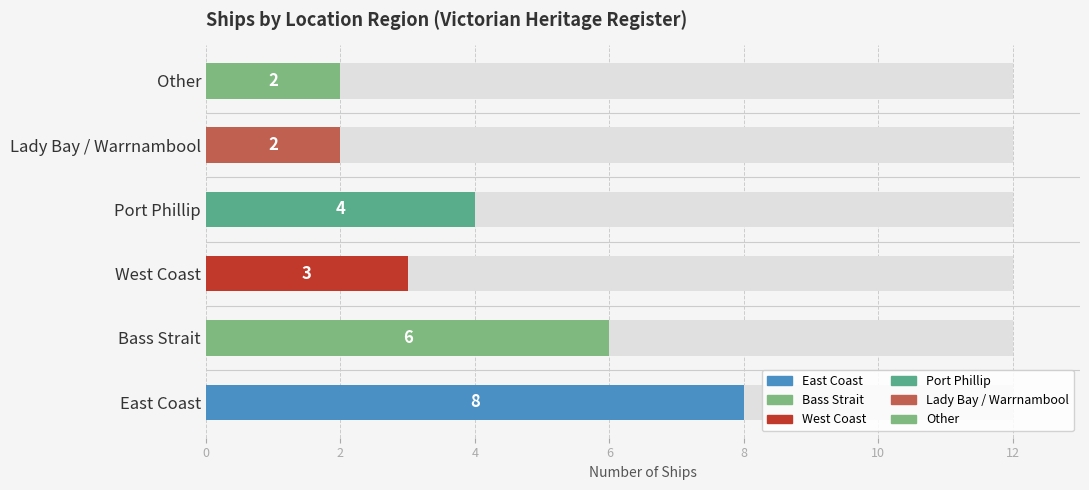

What is the sum of the values at Other and Bass Strait?

8